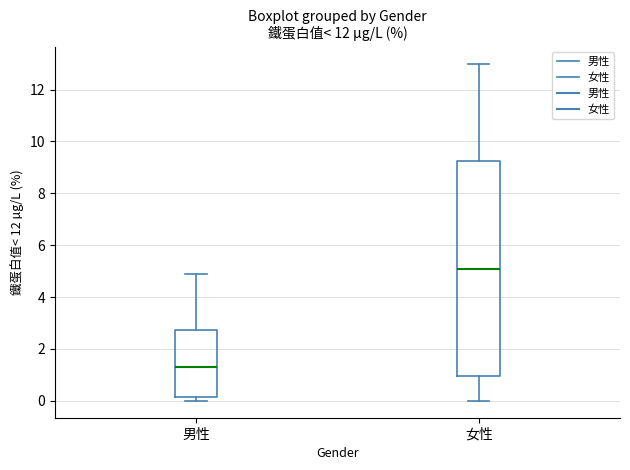

Where is the upper edge of the box for 男性 on the y-axis? The values are not printed on the chart, so give them approximately, as read against the axis.

2.8